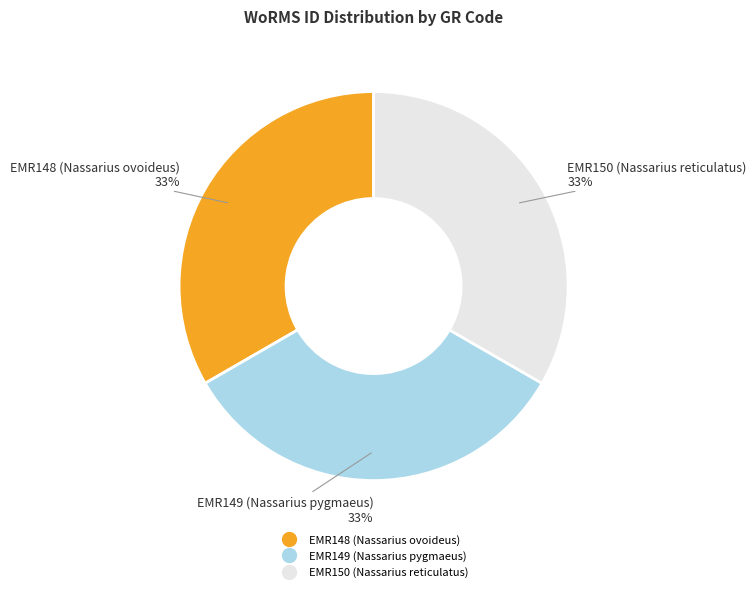

Is the sum of EMR150 (Nassarius reticulatus) and EMR149 (Nassarius pygmaeus) greater than half?

Yes